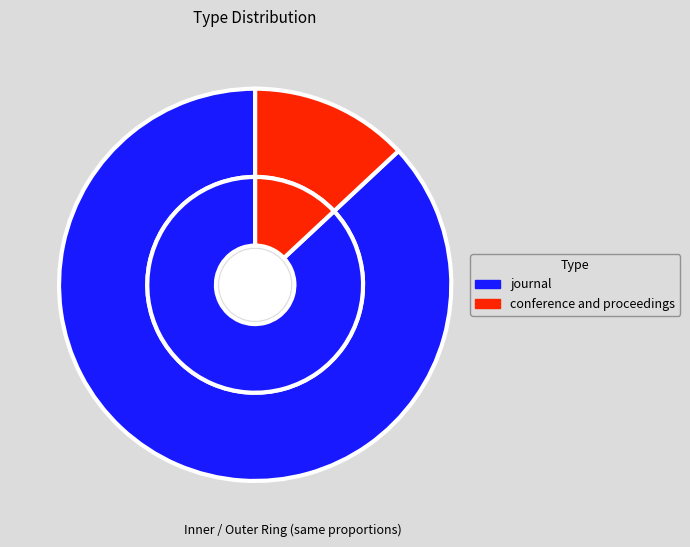

What percentage is NOT represented by journal?

13.0%